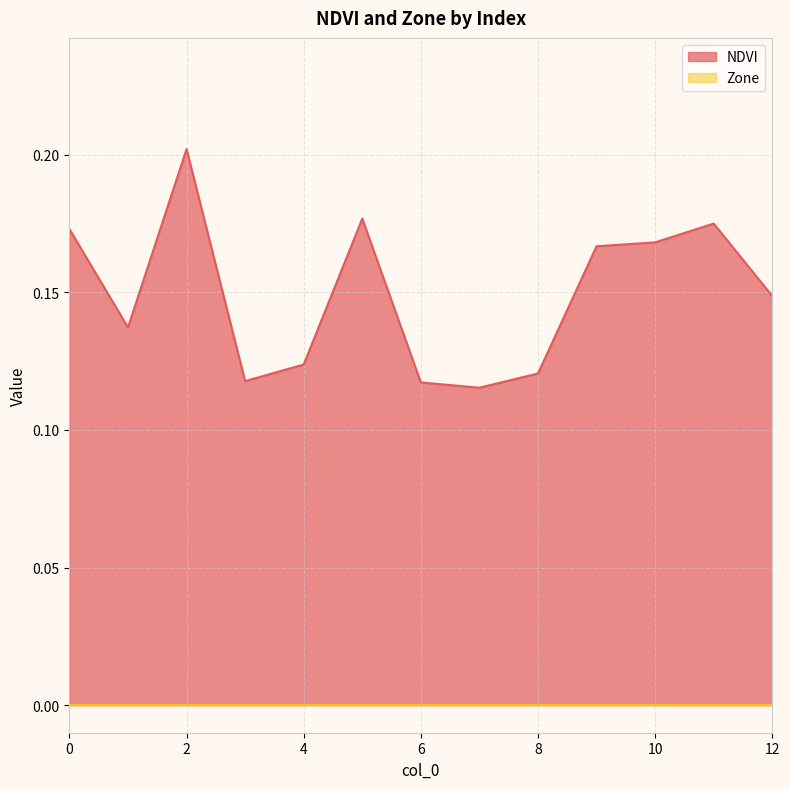

How many interior local peaks (higher than both neighbors) does the data have?

3